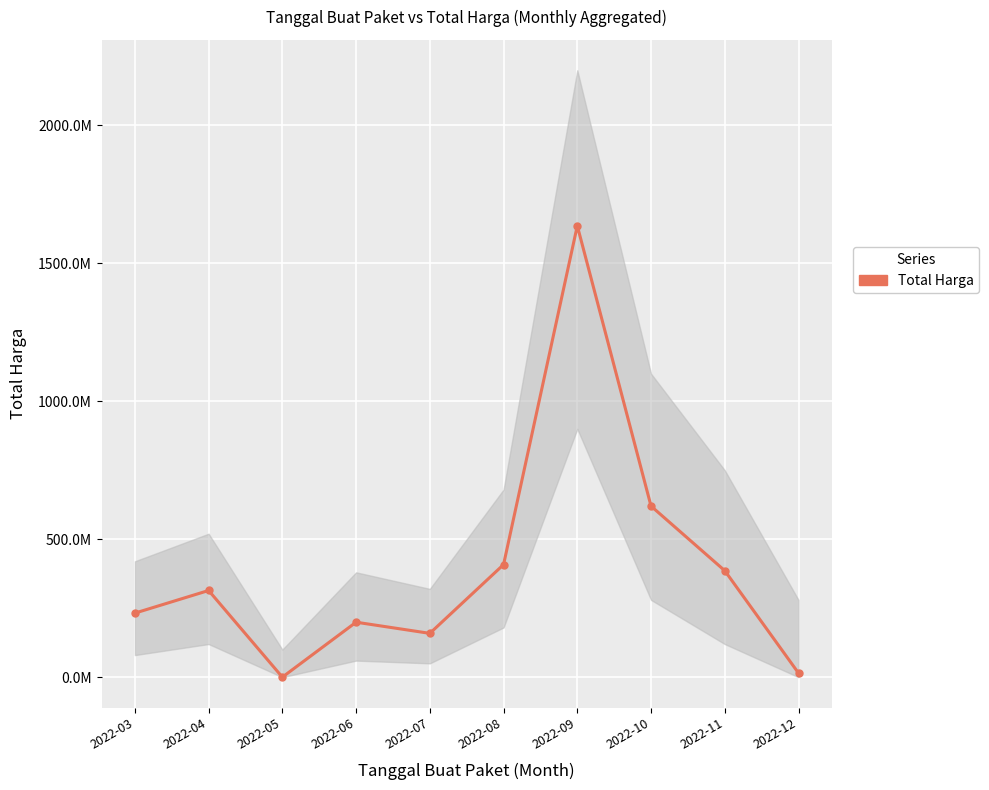

What is the ratio of the value at 2022-07 to the value at 2022-03?

0.7